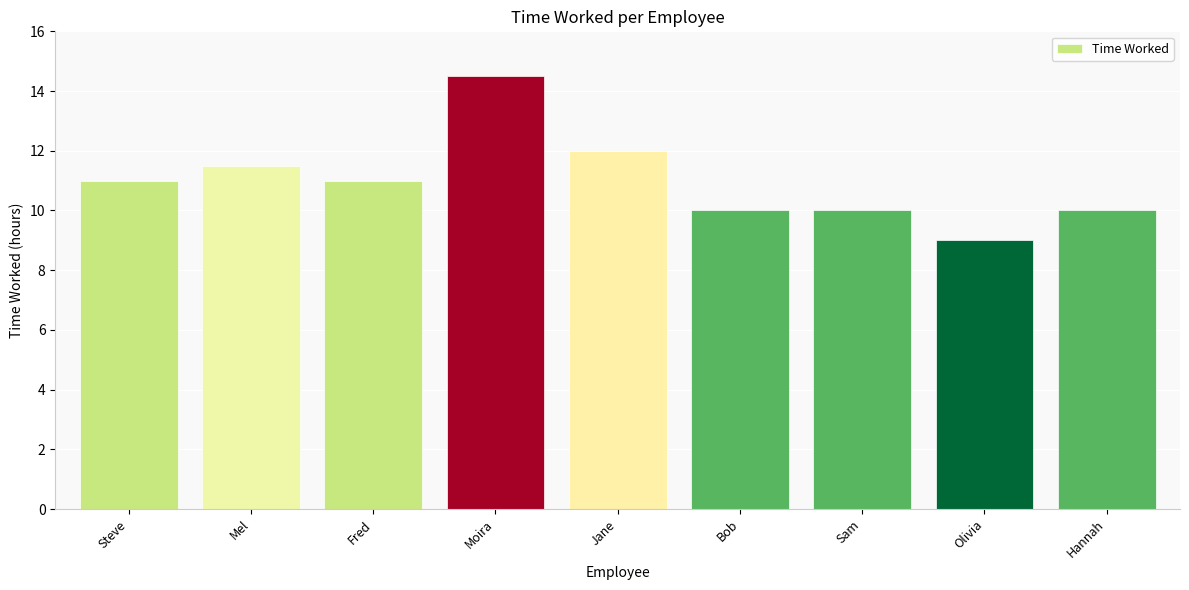

How many bars are there in total?

9